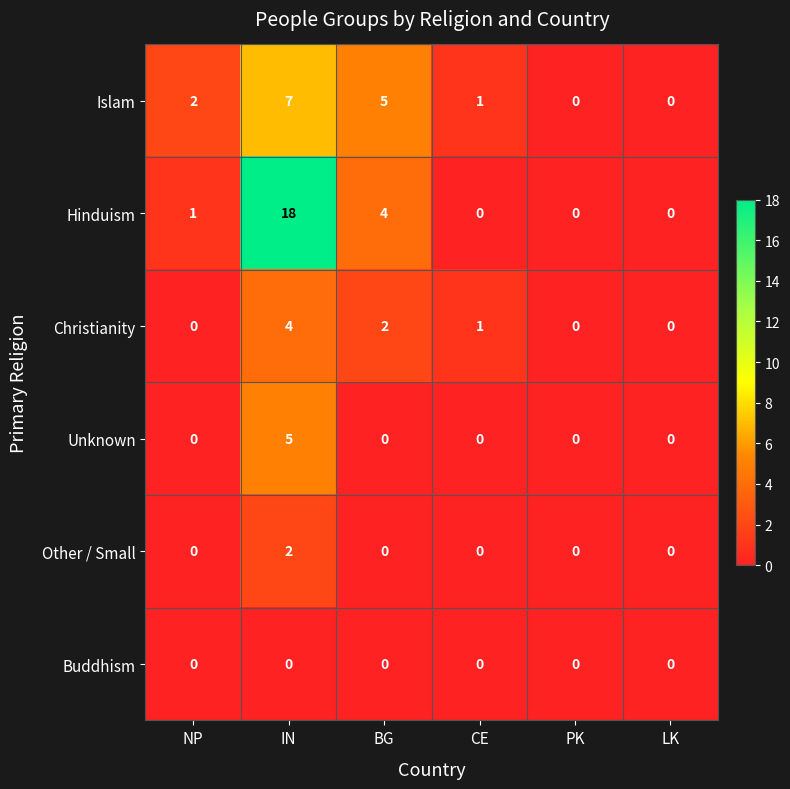

True or false: Christianity has a value of 2 at BG.

True